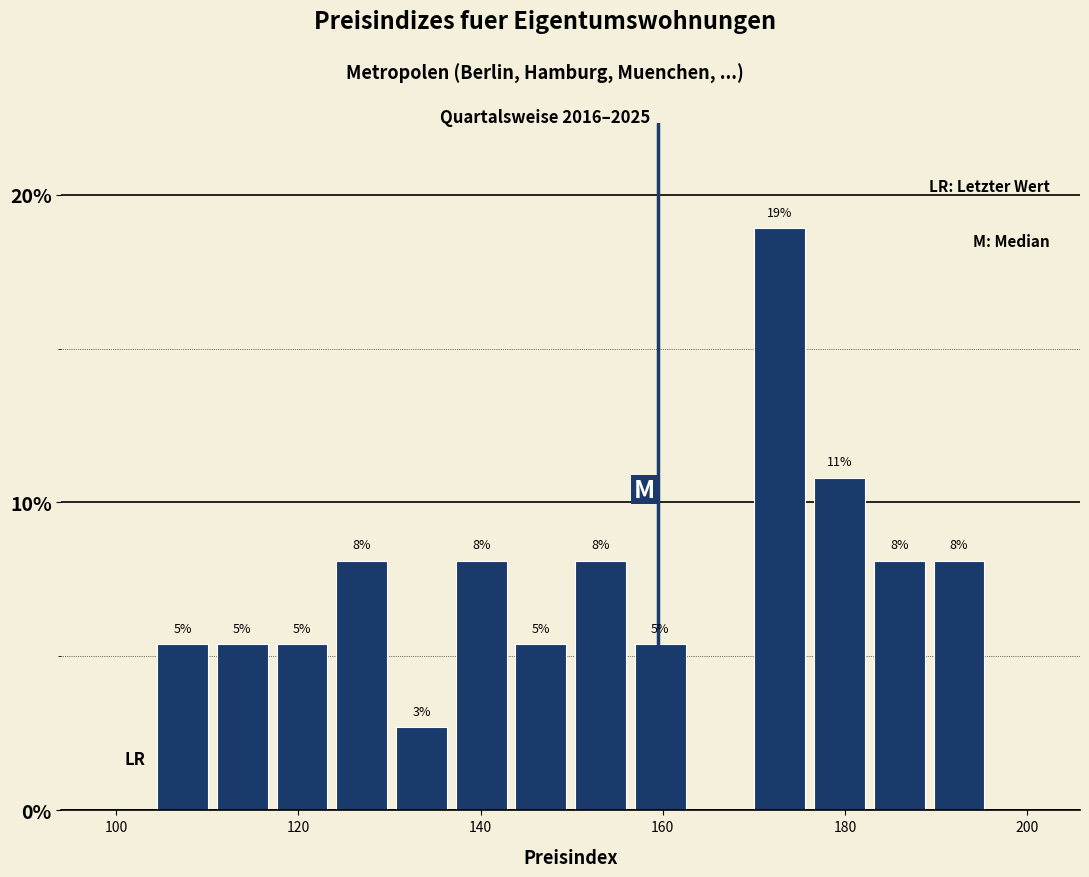

Around what value on the x-axis is the tallest bar? Give the approximate position of its centre, as read against the axis.

172